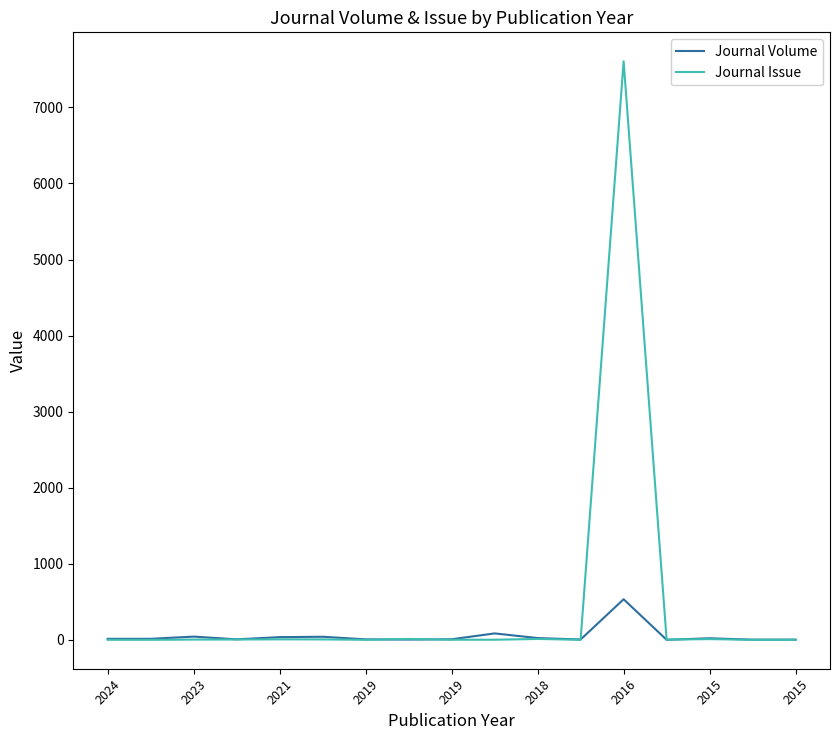

Which series has the largest range (max minus min)?

Journal Issue